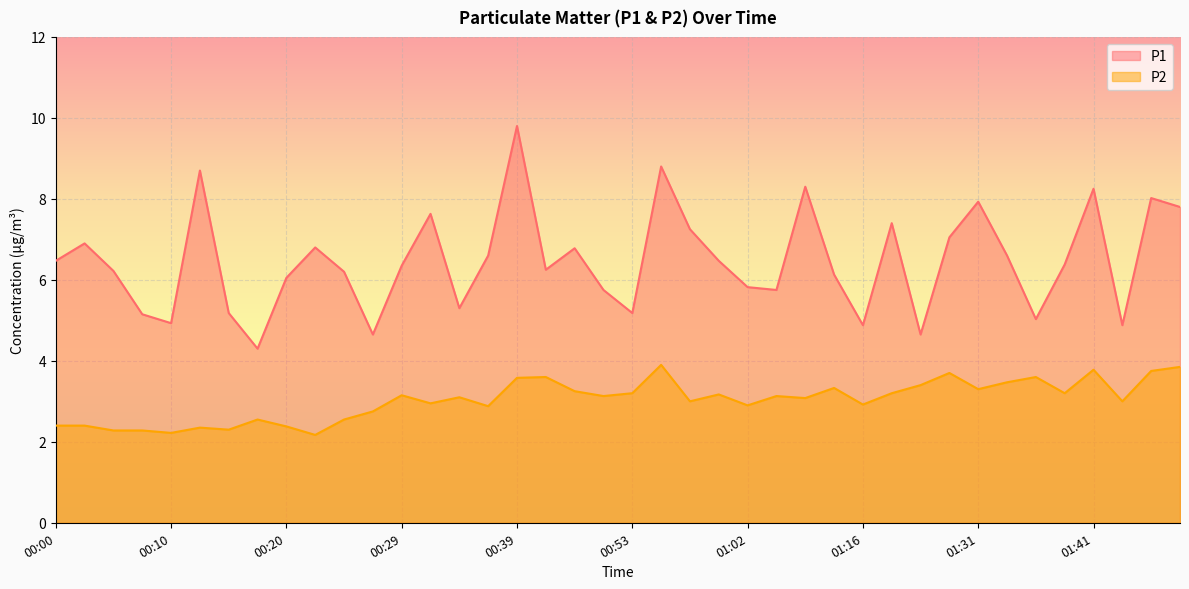

Where does the P2 series first go above 3?

00:29